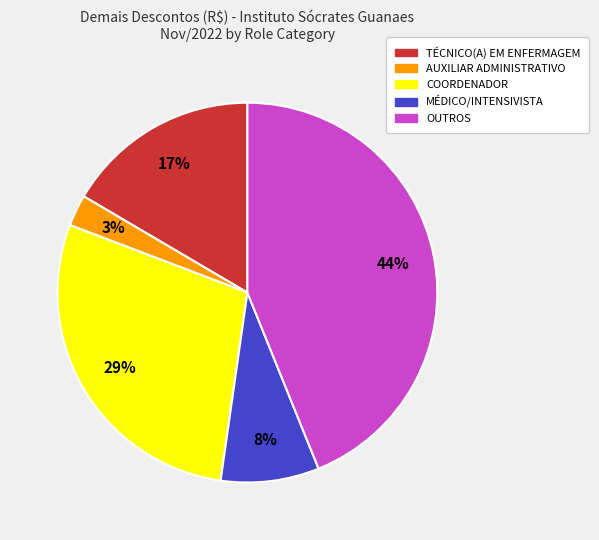

To the nearest percent, what is the average slice percentage?

20%